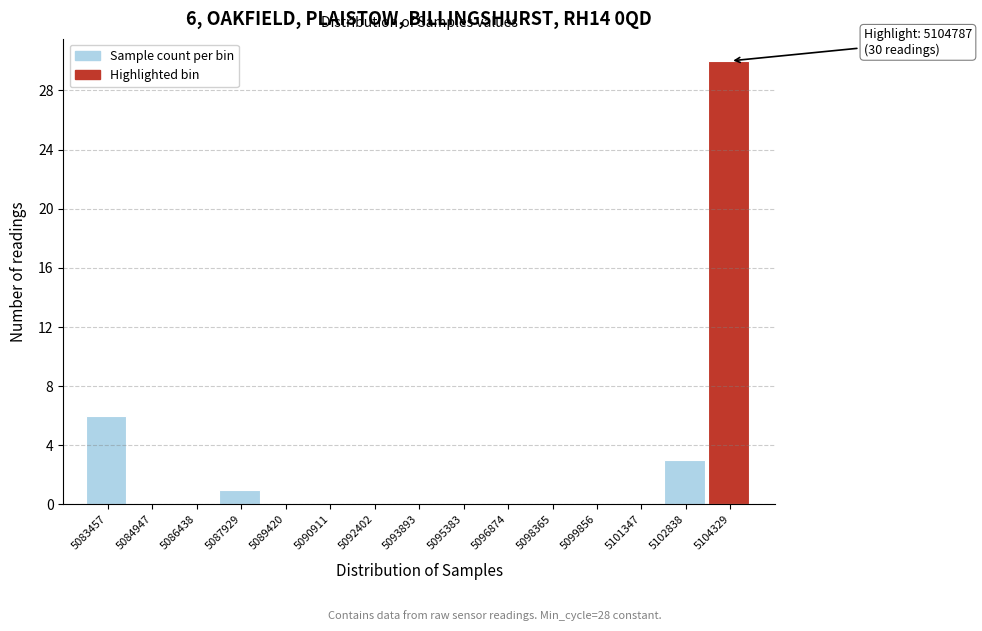

Reading left to right, transcribe all the data shown in this chart.

5083457=6	5084947=0	5086438=0	5087929=1	5089420=0	5090911=0	5092402=0	5093893=0	5095383=0	5096874=0	5098365=0	5099856=0	5101347=0	5102838=3	5104329=30